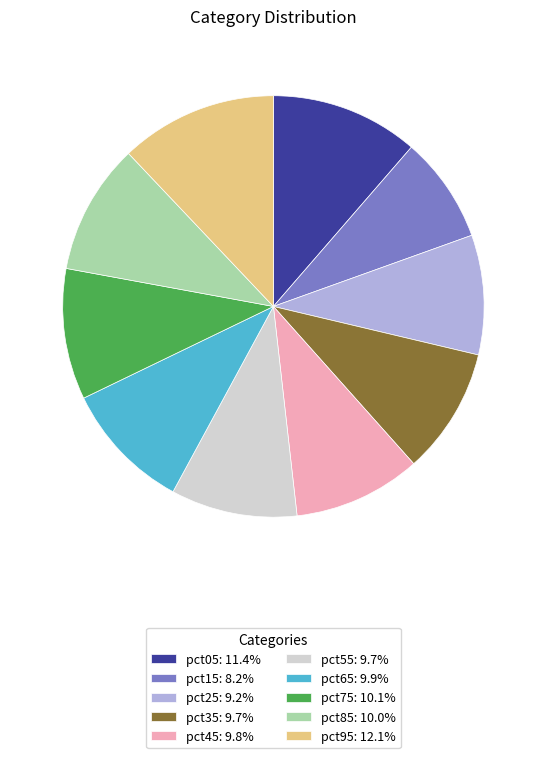

Which slice is the largest?

pct95